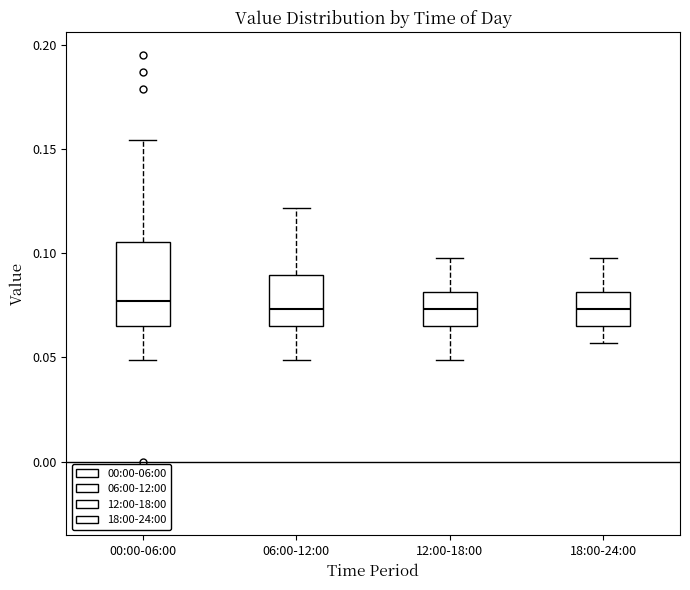

Reading left to right, read every box against the y-axis: the position of its median line, the range the box covers, and the ends of its whiskers. The values are not printed on the chart, so give them approximately, as read against the axis.

00:00-06:00: median 0.075, box 0.065 to 0.105, whiskers 0.050 to 0.155
06:00-12:00: median 0.075, box 0.065 to 0.090, whiskers 0.050 to 0.120
12:00-18:00: median 0.075, box 0.065 to 0.080, whiskers 0.050 to 0.095
18:00-24:00: median 0.075, box 0.065 to 0.080, whiskers 0.055 to 0.095